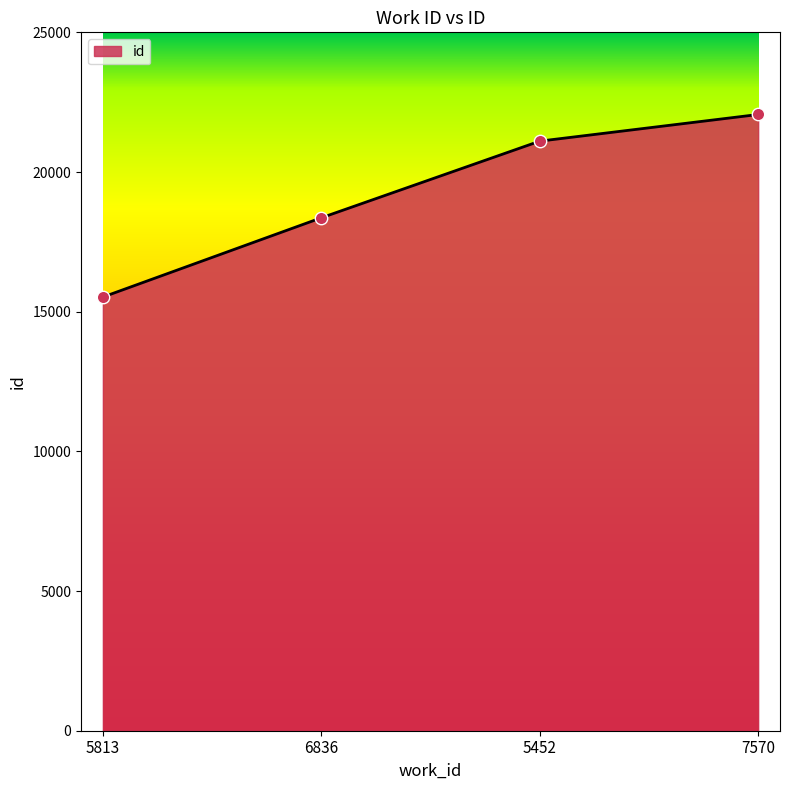

Approximately how many times larger is the value at 5813 compared to 6836?

0.8